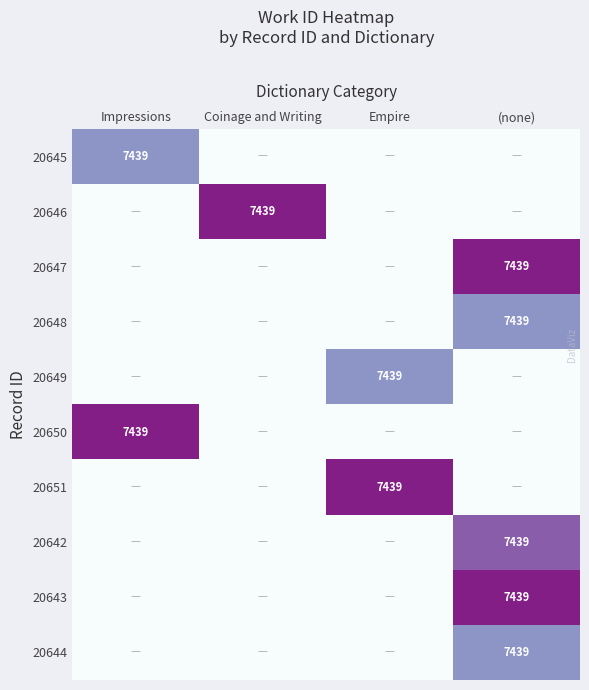

At how many categories does at least one series exceed 0?

4